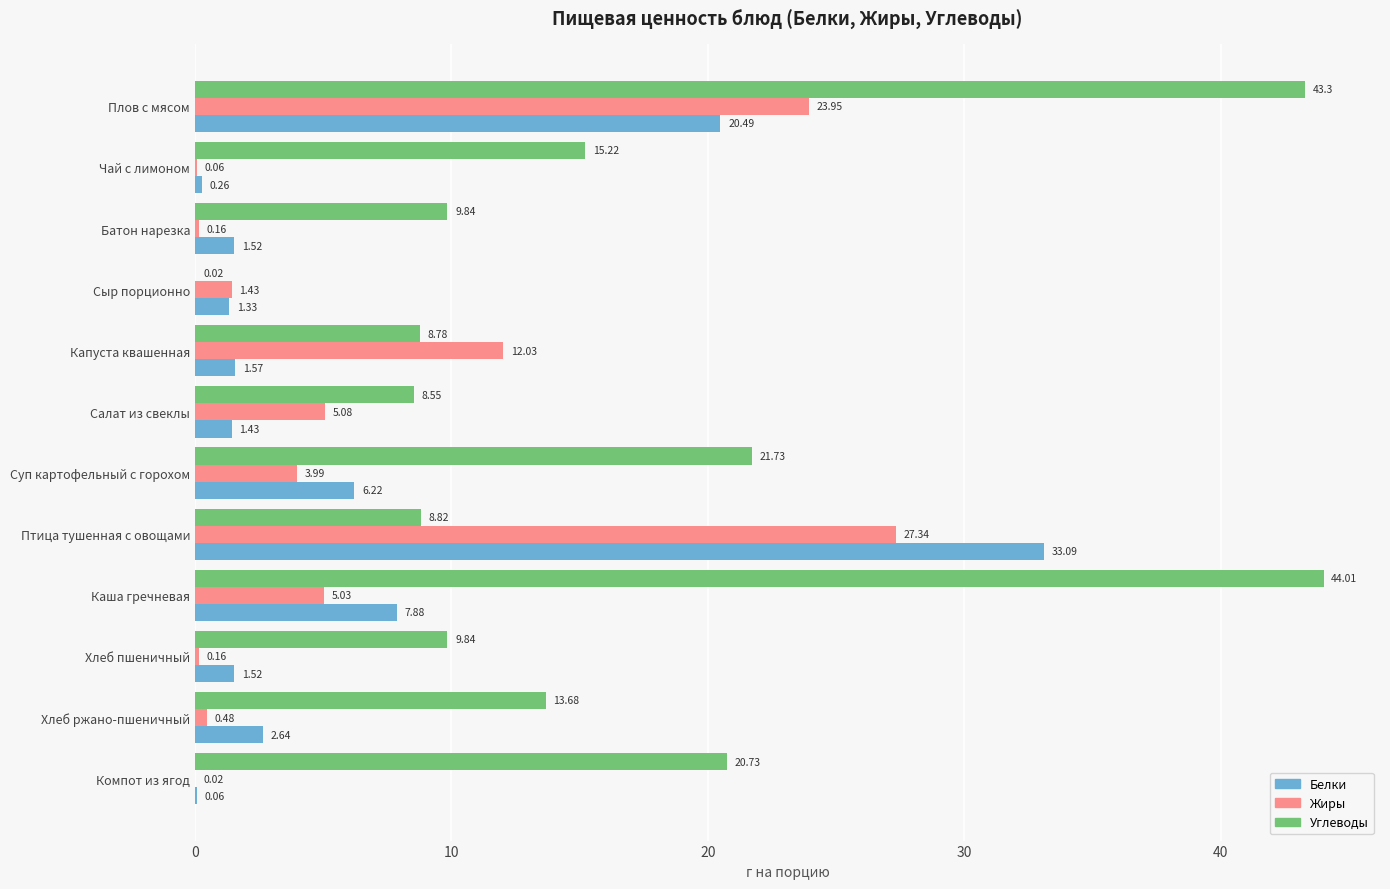

What is the total value across all series at Сыр порционно?

2.8